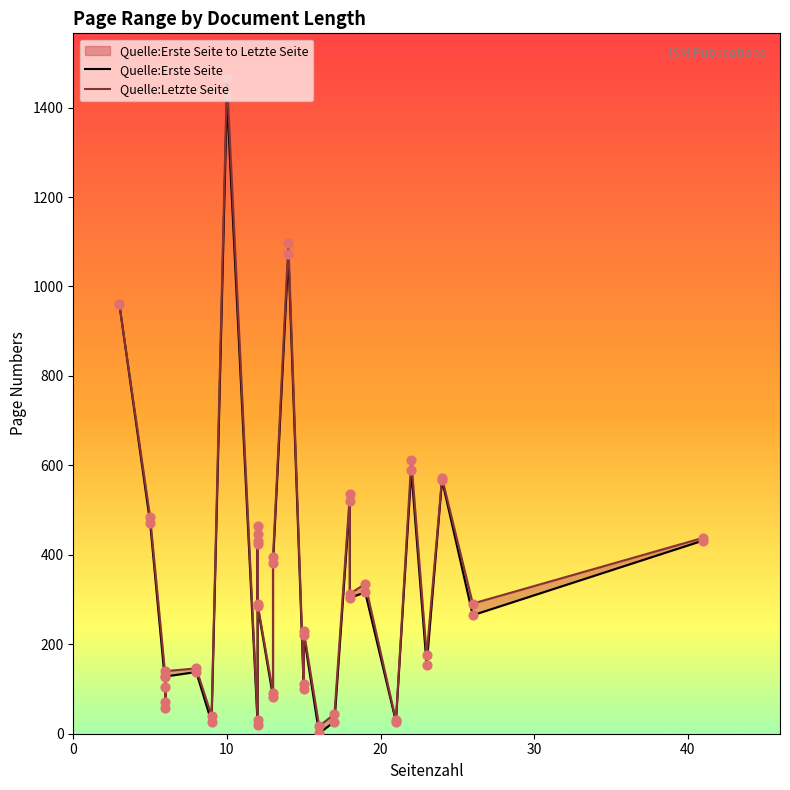

Which series has the largest total across all categories?

Quelle:Letzte Seite